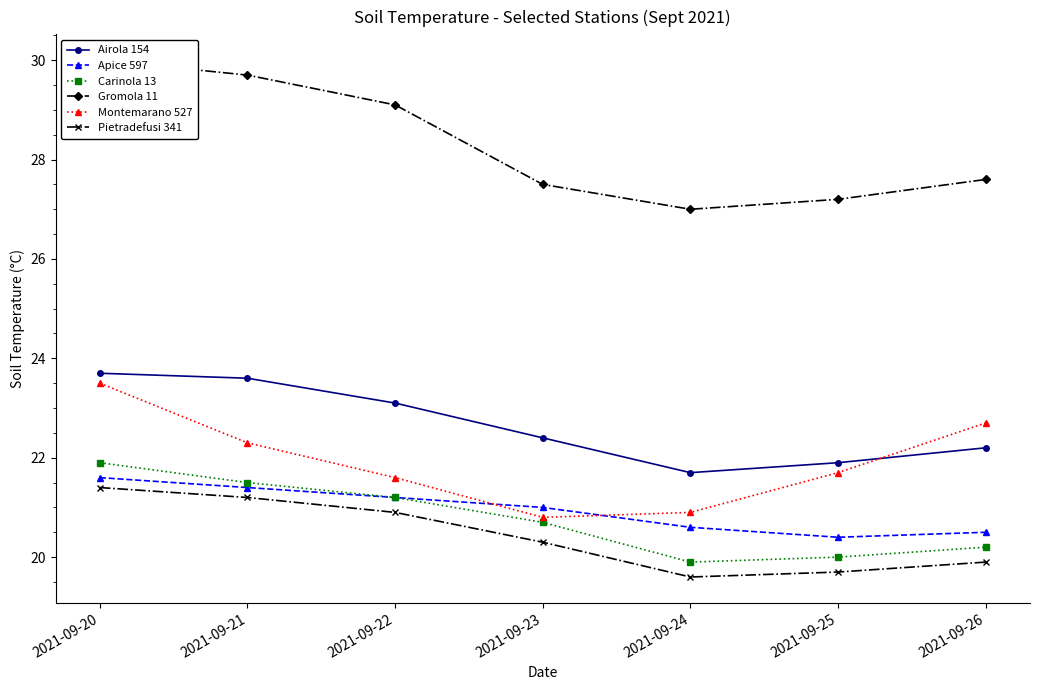

How many series are shown in this chart?

6